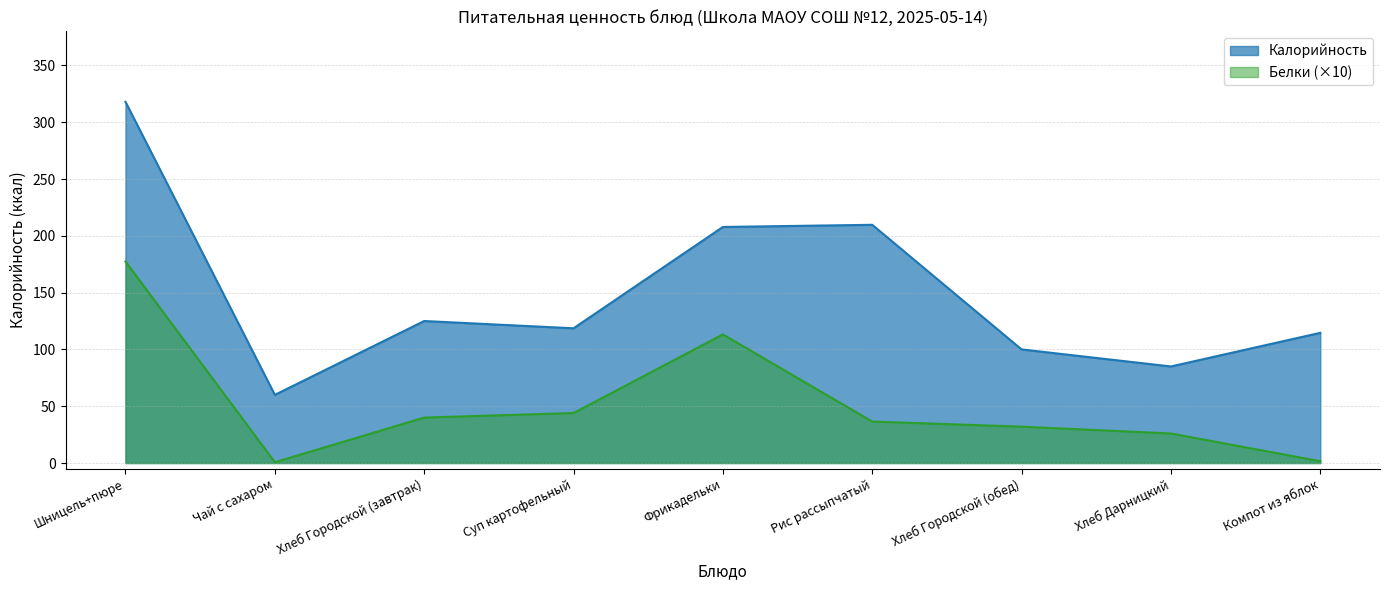

How many data points in Белки are above 36?

5